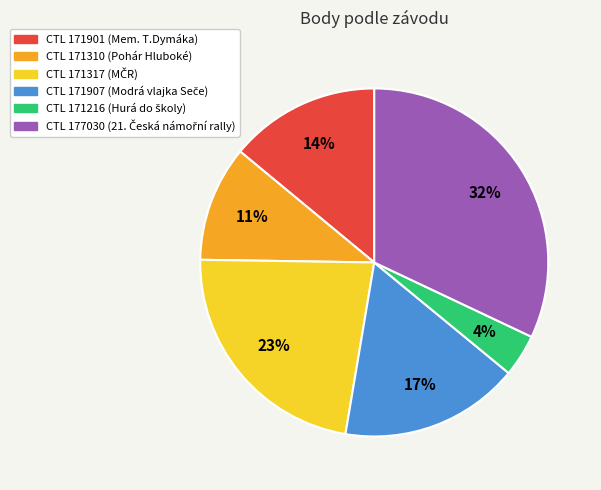

To the nearest percent, what is the average slice percentage?

17%